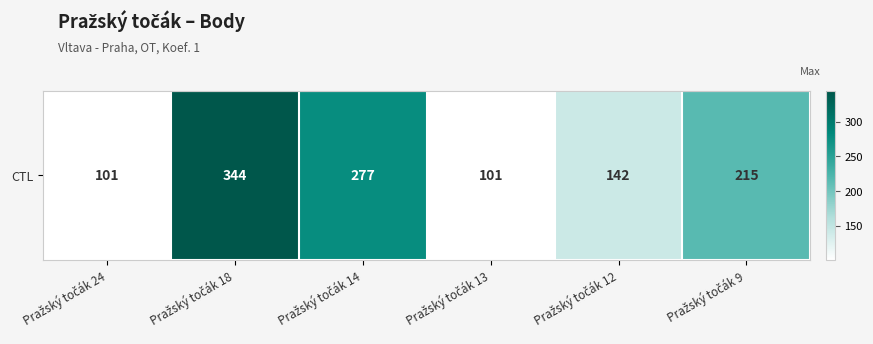

Rank the categories by value from highest to lowest.

Pražský točák 18, Pražský točák 14, Pražský točák 9, Pražský točák 12, Pražský točák 24, Pražský točák 13